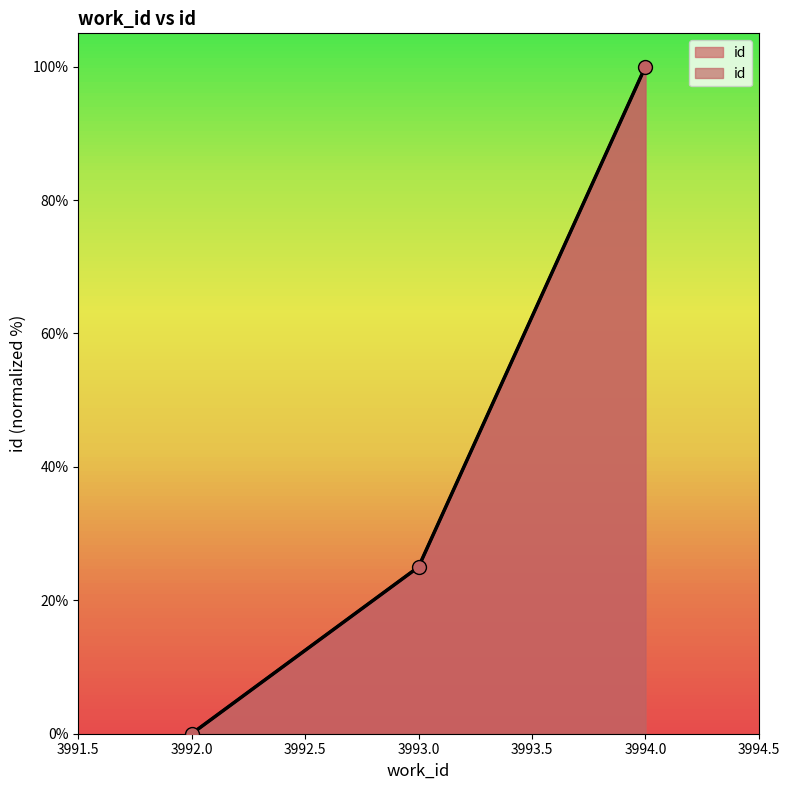

What is the change in value from 3992 to 3993?

+25